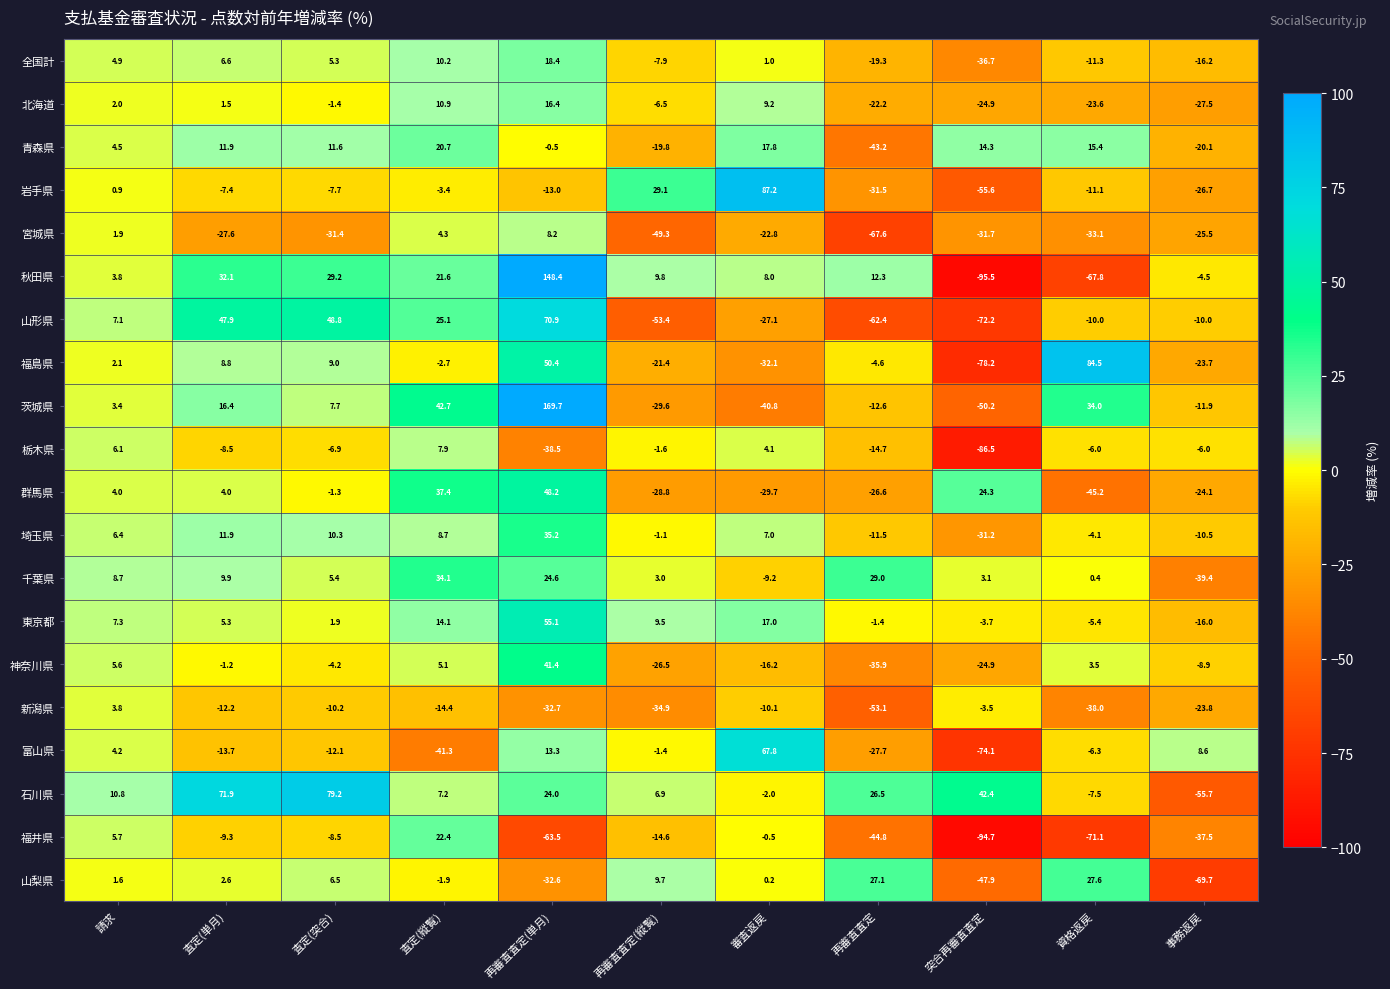

Between 査定(縦覧) and 審査返戻, which series saw the biggest shift?

富山県